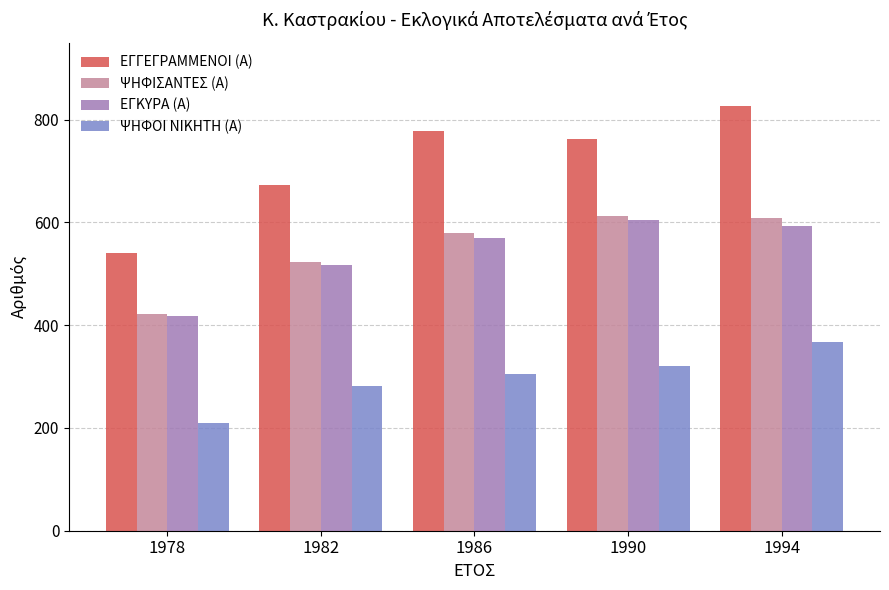

Rank the series at 1994 from highest to lowest value.

ΕΓΓΕΓΡΑΜΜΕΝΟΙ (Α), ΨΗΦΙΣΑΝΤΕΣ (Α), ΕΓΚΥΡΑ (Α), ΨΗΦΟΙ ΝΙΚΗΤΗ (Α)